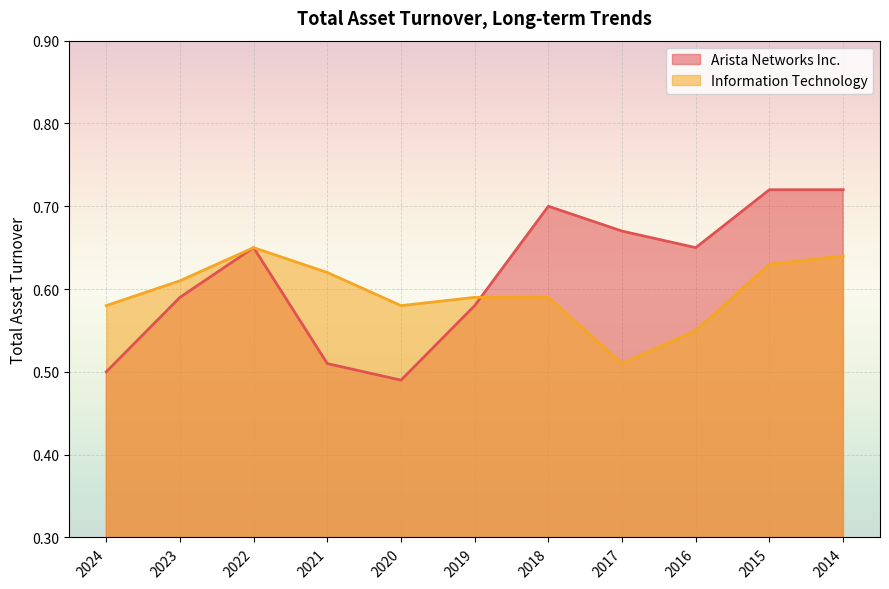

What is the spread (max minus min) of values at 2018?

0.1